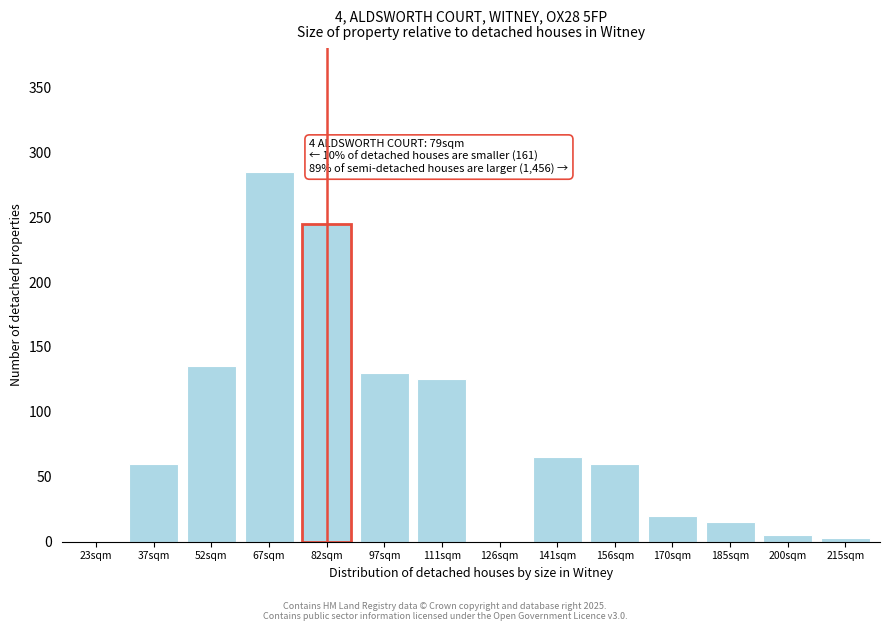

Reading left to right, extract all data points from this chart.

23sqm=0	37sqm=60	52sqm=135	67sqm=285	82sqm=245	97sqm=130	111sqm=125	126sqm=0	141sqm=65	156sqm=60	170sqm=20	185sqm=15	200sqm=5	215sqm=3